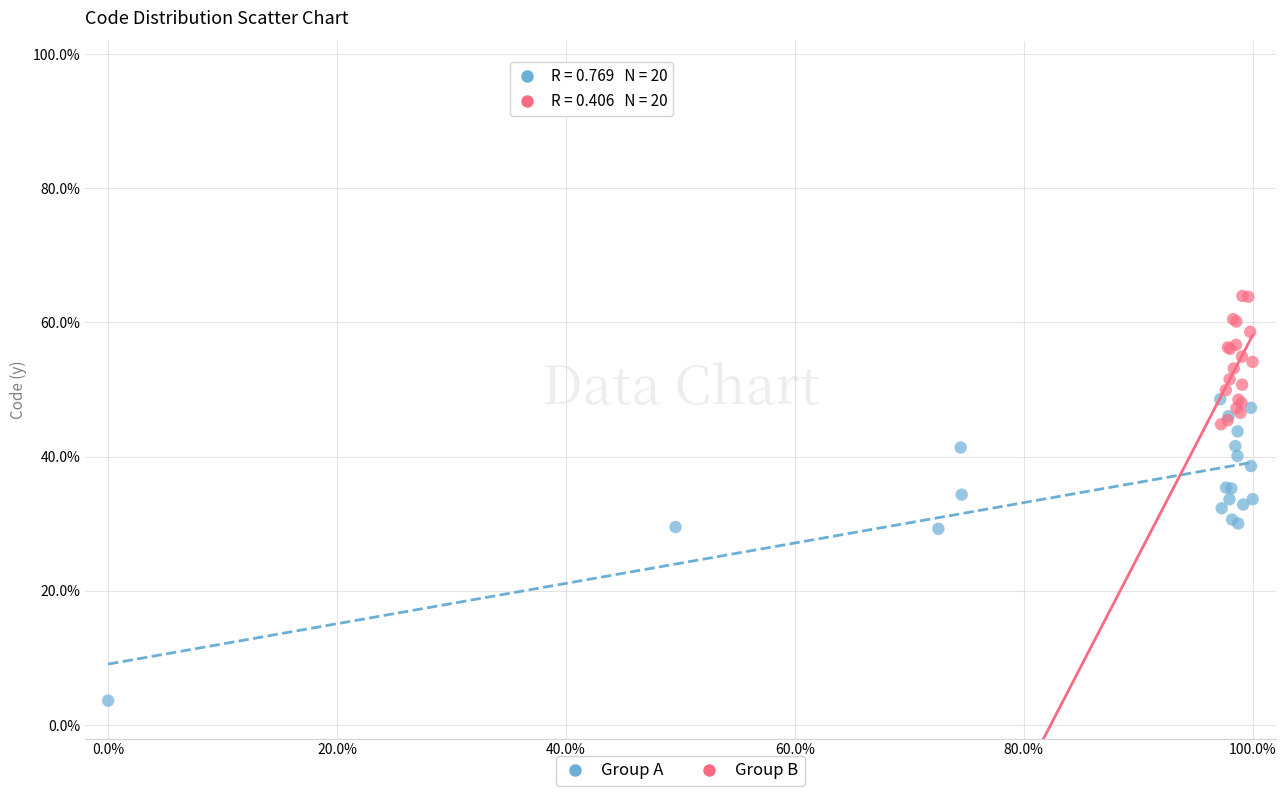

Which series reaches the minimum Y coordinate?

Group A